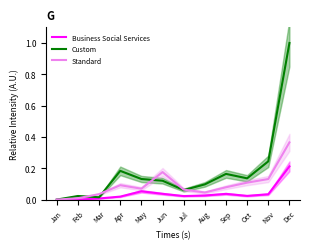

True or false: Standard and Business Social Services intersect in this chart.

False